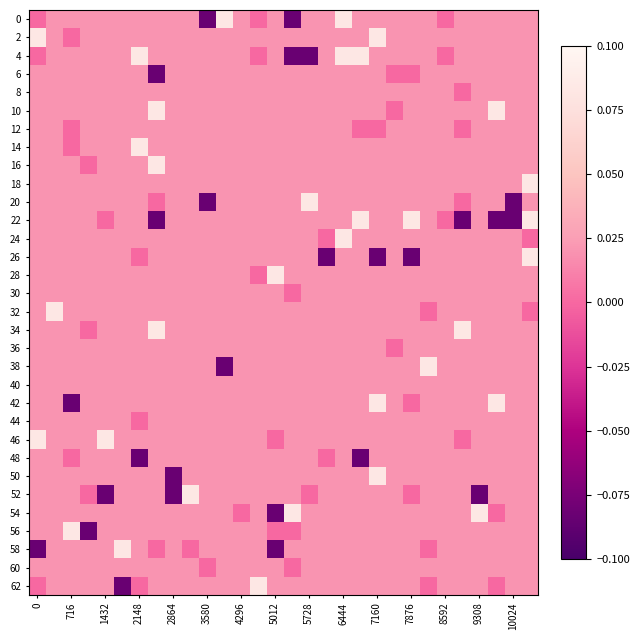

Reading right to left, list all the values displayed in this chart.

0: 0.0	0.0	0.0	0.0	0.0	0.0	0.0	0.0	0.0	0.0	0.0	0.1	0.0	0.0	-0.1	0.0	0.0	0.0	0.1	-0.1	0.0	0.0	0.0	0.0	0.0	0.0	0.0	0.0	0.0	0.0
2: 0.0	0.0	0.0	0.0	0.0	0.0	0.0	0.0	0.0	0.1	0.0	0.0	0.0	0.0	0.0	0.0	0.0	0.0	0.0	0.0	0.0	0.0	0.0	0.0	0.0	0.0	0.0	-0.0	0.0	0.1
4: 0.0	0.0	0.0	0.0	0.0	0.0	0.0	0.0	0.0	0.0	0.1	0.1	0.0	-0.1	-0.1	0.0	0.0	0.0	0.0	0.0	0.0	0.0	0.0	0.1	0.0	0.0	0.0	0.0	0.0	-0.0
6: 0.0	0.0	0.0	0.0	0.0	0.0	0.0	0.0	-0.0	0.0	0.0	0.0	0.0	0.0	0.0	0.0	0.0	0.0	0.0	0.0	0.0	0.0	-0.1	0.0	0.0	0.0	0.0	0.0	0.0	0.0
8: 0.0	0.0	0.0	0.0	-0.0	0.0	0.0	0.0	0.0	0.0	0.0	0.0	0.0	0.0	0.0	0.0	0.0	0.0	0.0	0.0	0.0	0.0	0.0	0.0	0.0	0.0	0.0	0.0	0.0	0.0
10: 0.0	0.0	0.1	0.0	0.0	0.0	0.0	0.0	-0.0	0.0	0.0	0.0	0.0	0.0	0.0	0.0	0.0	0.0	0.0	0.0	0.0	0.0	0.1	0.0	0.0	0.0	0.0	0.0	0.0	0.0
12: 0.0	0.0	0.0	0.0	-0.0	0.0	0.0	0.0	0.0	-0.0	-0.0	0.0	0.0	0.0	0.0	0.0	0.0	0.0	0.0	0.0	0.0	0.0	0.0	0.0	0.0	0.0	0.0	0.0	0.0	0.0
14: 0.0	0.0	0.0	0.0	0.0	0.0	0.0	0.0	0.0	0.0	0.0	0.0	0.0	0.0	0.0	0.0	0.0	0.0	0.0	0.0	0.0	0.0	0.0	0.1	0.0	0.0	0.0	-0.0	0.0	0.0
16: 0.0	0.0	0.0	0.0	0.0	0.0	0.0	0.0	0.0	0.0	0.0	0.0	0.0	0.0	0.0	0.0	0.0	0.0	0.0	0.0	0.0	0.0	0.1	0.0	0.0	0.0	0.0	0.0	0.0	0.0
18: 0.1	0.0	0.0	0.0	0.0	0.0	0.0	0.0	0.0	0.0	0.0	0.0	0.0	0.0	0.0	0.0	0.0	0.0	0.0	0.0	0.0	0.0	0.0	0.0	0.0	0.0	0.0	0.0	0.0	0.0
20: 0.0	-0.1	0.0	0.0	0.0	0.0	0.0	0.0	0.0	0.0	0.0	0.0	0.0	0.1	0.0	0.0	0.0	0.0	0.0	-0.1	0.0	0.0	-0.0	0.0	0.0	0.0	0.0	0.0	0.0	0.0
22: 0.1	-0.1	-0.1	0.0	-0.1	-0.0	0.0	0.1	0.0	0.0	0.1	0.0	0.0	0.0	0.0	0.0	0.0	0.0	0.0	0.0	0.0	0.0	-0.1	0.0	0.0	0.0	0.0	0.0	0.0	0.0
24: -0.0	0.0	0.0	0.0	0.0	0.0	0.0	0.0	0.0	0.0	0.0	0.1	-0.0	0.0	0.0	0.0	0.0	0.0	0.0	0.0	0.0	0.0	0.0	0.0	0.0	0.0	0.0	0.0	0.0	0.0
26: 0.1	0.0	0.0	0.0	0.0	0.0	0.0	-0.1	0.0	-0.1	0.0	0.0	-0.1	0.0	0.0	0.0	0.0	0.0	0.0	0.0	0.0	0.0	0.0	-0.0	0.0	0.0	0.0	0.0	0.0	0.0
28: 0.0	0.0	0.0	0.0	0.0	0.0	0.0	0.0	0.0	0.0	0.0	0.0	0.0	0.0	0.0	0.1	-0.0	0.0	0.0	0.0	0.0	0.0	0.0	0.0	0.0	0.0	0.0	0.0	0.0	0.0
30: 0.0	0.0	0.0	0.0	0.0	0.0	0.0	0.0	0.0	0.0	0.0	0.0	0.0	0.0	-0.0	0.0	0.0	0.0	0.0	0.0	0.0	0.0	0.0	0.0	0.0	0.0	0.0	0.0	0.0	0.0
32: 0.0	0.0	0.0	0.0	0.0	0.0	-0.0	0.0	0.0	0.0	0.0	0.0	0.0	0.0	0.0	0.0	0.0	0.0	0.0	0.0	0.0	0.0	0.0	0.0	0.0	0.0	0.0	0.0	0.1	0.0
34: 0.0	0.0	0.0	0.0	0.1	0.0	0.0	0.0	0.0	0.0	0.0	0.0	0.0	0.0	0.0	0.0	0.0	0.0	0.0	0.0	0.0	0.0	0.1	0.0	0.0	0.0	0.0	0.0	0.0	0.0
36: 0.0	0.0	0.0	0.0	0.0	0.0	0.0	0.0	0.0	0.0	0.0	0.0	0.0	0.0	0.0	0.0	0.0	0.0	0.0	0.0	0.0	0.0	0.0	0.0	0.0	0.0	0.0	0.0	0.0	0.0
38: 0.0	0.0	0.0	0.0	0.0	0.0	0.1	0.0	0.0	0.0	0.0	0.0	0.0	0.0	0.0	0.0	0.0	0.0	-0.1	0.0	0.0	0.0	0.0	0.0	0.0	0.0	0.0	0.0	0.0	0.0
40: 0.0	0.0	0.0	0.0	0.0	0.0	0.0	0.0	0.0	0.0	0.0	0.0	0.0	0.0	0.0	0.0	0.0	0.0	0.0	0.0	0.0	0.0	0.0	0.0	0.0	0.0	0.0	0.0	0.0	0.0
42: 0.0	0.0	0.1	0.0	0.0	0.0	0.0	0.0	0.0	0.1	0.0	0.0	0.0	0.0	0.0	0.0	0.0	0.0	0.0	0.0	0.0	0.0	0.0	0.0	0.0	0.0	0.0	-0.1	0.0	0.0
44: 0.0	0.0	0.0	0.0	0.0	0.0	0.0	0.0	0.0	0.0	0.0	0.0	0.0	0.0	0.0	0.0	0.0	0.0	0.0	0.0	0.0	0.0	0.0	-0.0	0.0	0.0	0.0	0.0	0.0	0.0
46: 0.0	0.0	0.0	0.0	0.0	0.0	0.0	0.0	0.0	0.0	0.0	0.0	0.0	0.0	0.0	0.0	0.0	0.0	0.0	0.0	0.0	0.0	0.0	0.0	0.0	0.1	0.0	0.0	0.0	0.1
48: 0.0	0.0	0.0	0.0	0.0	0.0	0.0	0.0	0.0	0.0	-0.1	0.0	-0.0	0.0	0.0	0.0	0.0	0.0	0.0	0.0	0.0	0.0	0.0	-0.1	0.0	0.0	0.0	-0.0	0.0	0.0
50: 0.0	0.0	0.0	0.0	0.0	0.0	0.0	0.0	0.0	0.1	0.0	0.0	0.0	0.0	0.0	0.0	0.0	0.0	0.0	0.0	0.0	-0.1	0.0	0.0	0.0	0.0	0.0	0.0	0.0	0.0
52: 0.0	0.0	0.0	-0.1	0.0	0.0	0.0	-0.0	0.0	0.0	0.0	0.0	0.0	0.0	0.0	0.0	0.0	0.0	0.0	0.0	0.1	-0.1	0.0	0.0	0.0	-0.1	0.0	0.0	0.0	0.0
54: 0.0	0.0	-0.0	0.1	0.0	0.0	0.0	0.0	0.0	0.0	0.0	0.0	0.0	0.0	0.1	-0.1	0.0	-0.0	0.0	0.0	0.0	0.0	0.0	0.0	0.0	0.0	0.0	0.0	0.0	0.0
56: 0.0	0.0	0.0	0.0	0.0	0.0	0.0	0.0	0.0	0.0	0.0	0.0	0.0	0.0	0.0	-0.0	0.0	0.0	0.0	0.0	0.0	0.0	0.0	0.0	0.0	0.0	-0.1	0.1	0.0	0.0
58: 0.0	0.0	0.0	0.0	0.0	0.0	-0.0	0.0	0.0	0.0	0.0	0.0	0.0	0.0	0.0	-0.1	0.0	0.0	0.0	0.0	-0.0	0.0	0.0	0.0	0.1	0.0	0.0	0.0	0.0	-0.1
60: 0.0	0.0	0.0	0.0	0.0	0.0	0.0	0.0	0.0	0.0	0.0	0.0	0.0	0.0	0.0	0.0	0.0	0.0	0.0	-0.0	0.0	0.0	0.0	0.0	0.0	0.0	0.0	0.0	0.0	0.0
62: 0.0	0.0	-0.0	0.0	0.0	0.0	0.0	0.0	0.0	0.0	0.0	0.0	0.0	0.0	0.0	0.0	0.1	0.0	0.0	0.0	0.0	0.0	0.0	-0.0	-0.1	0.0	0.0	0.0	0.0	0.0